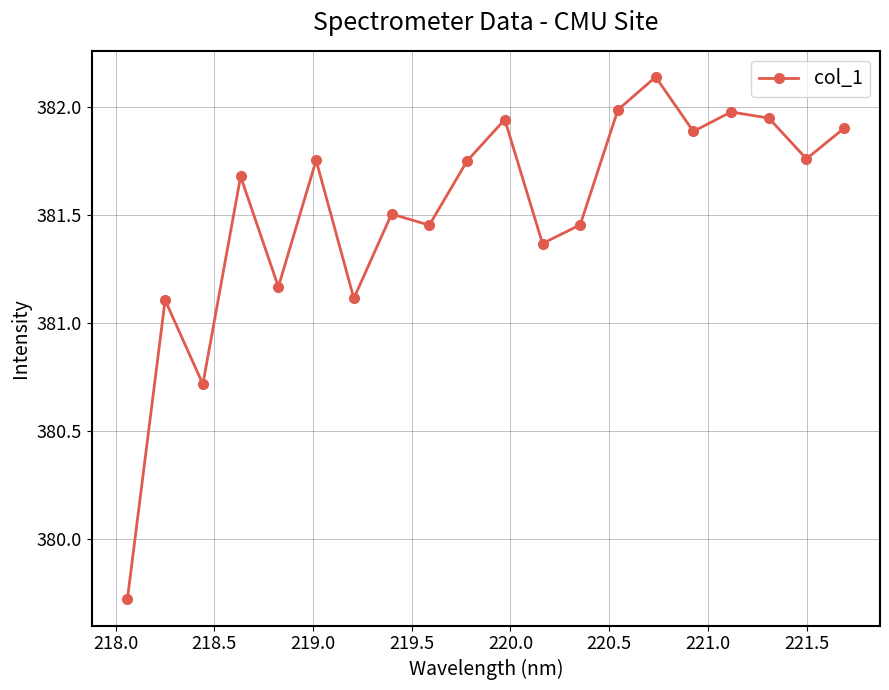

What is the difference between the second highest and second lowest values?

1.3